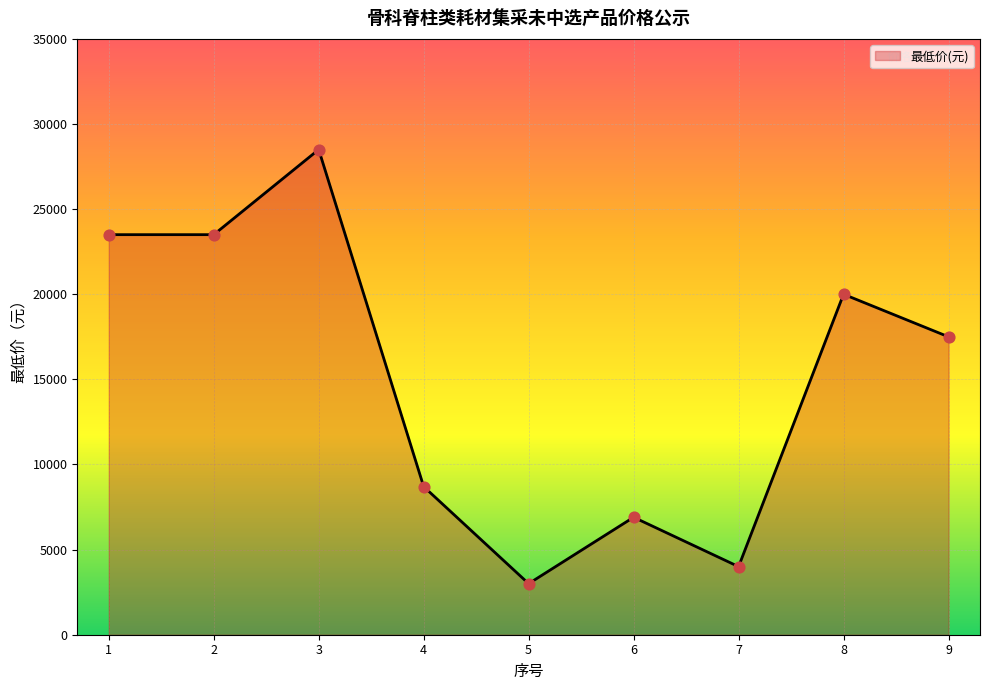

What is the change in value from 4 to 7?

-4700